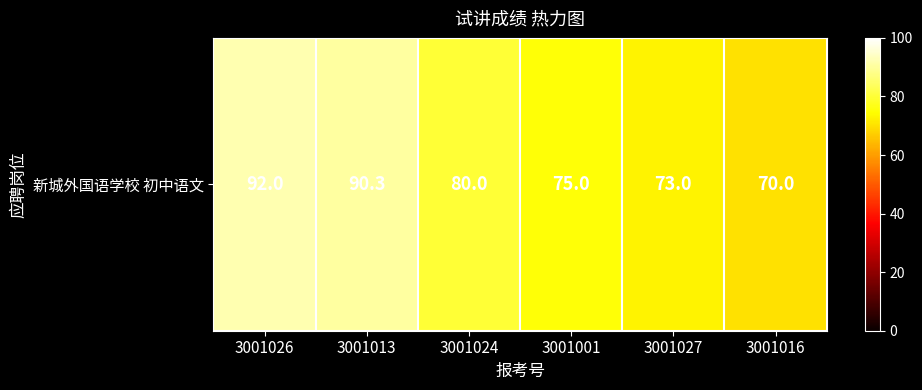

What is the sum of all values?

480.3